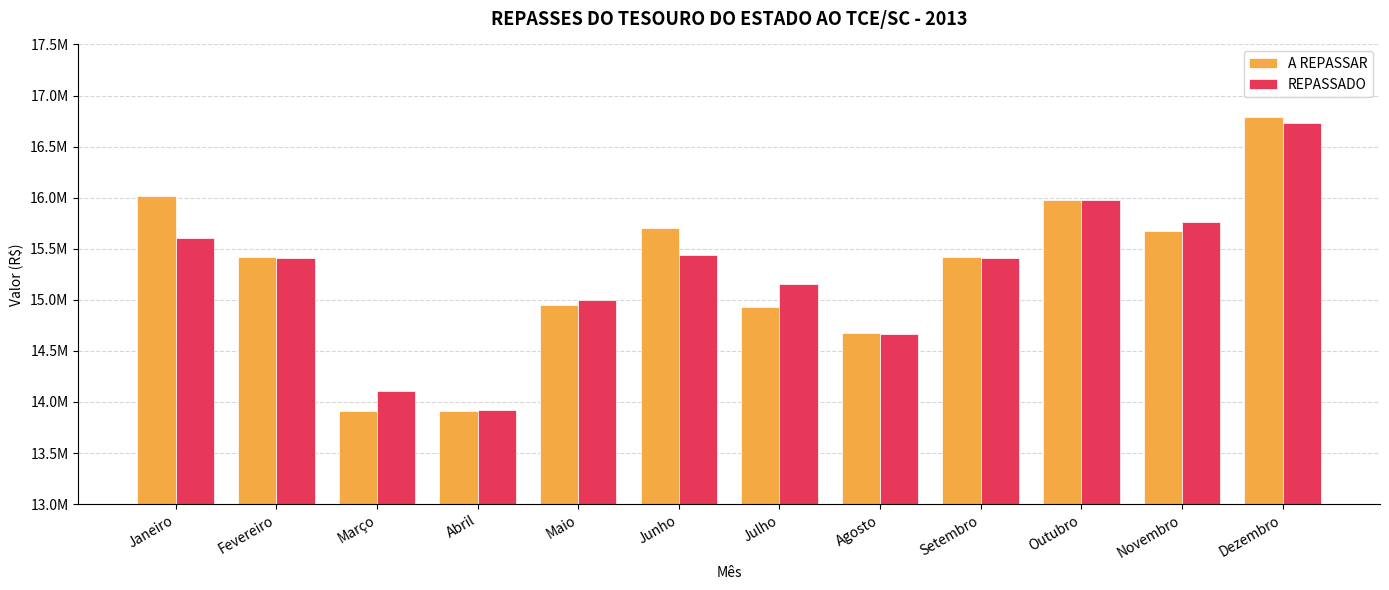

What is the sum of all A REPASSAR values?

183386529.0